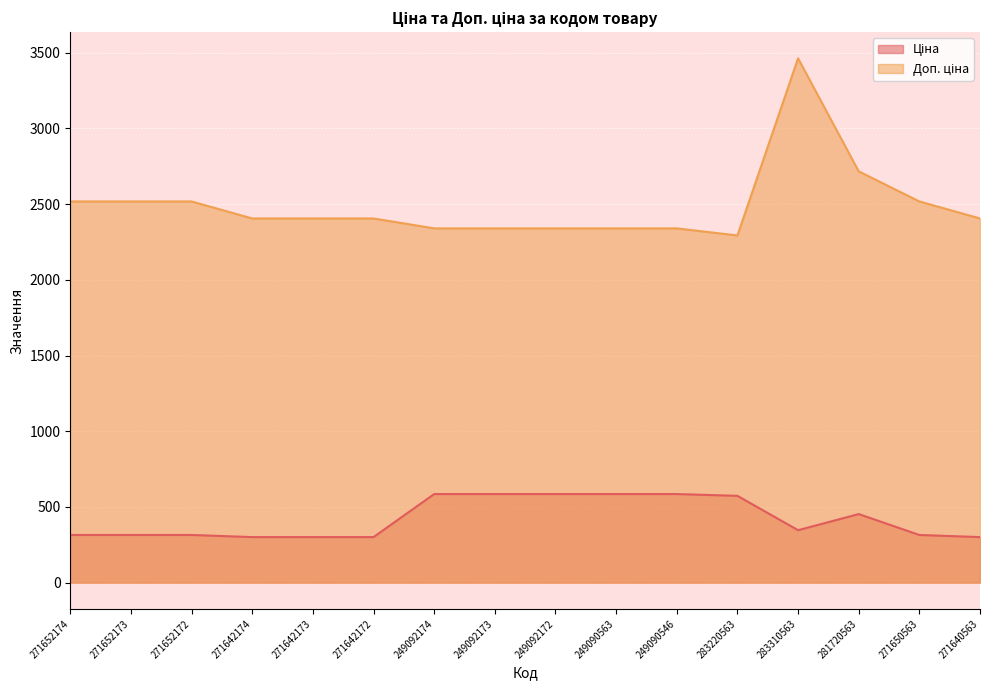

List the series in order of their overall mean, highest first.

Доп. ціна, Ціна